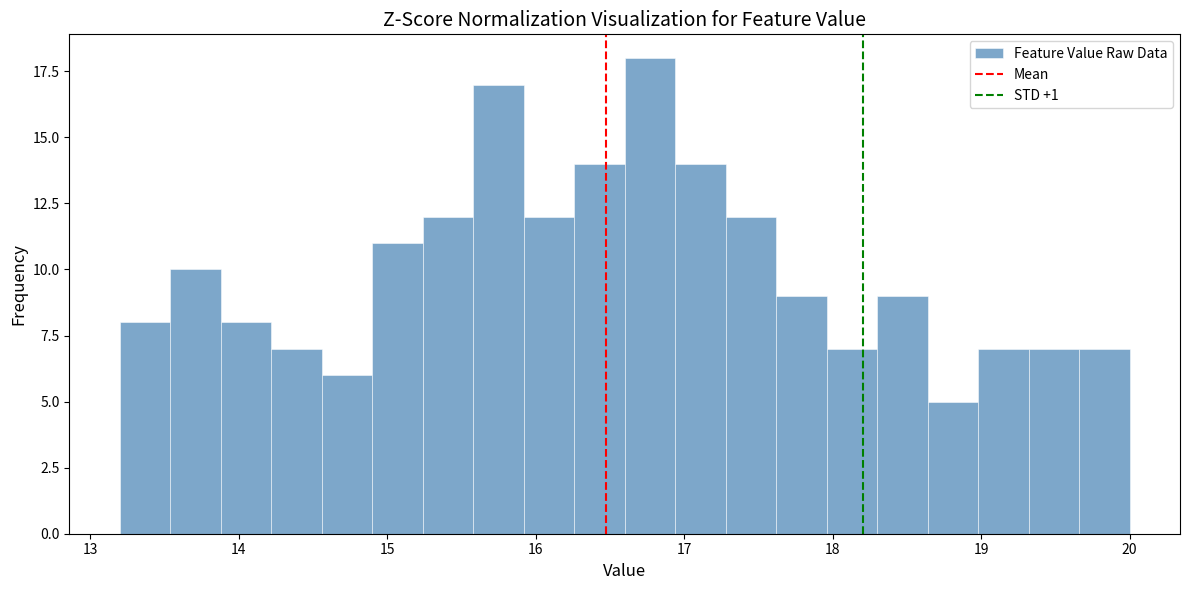

Read against the x-axis, roughly where is the centre of the tallest bar?

16.8